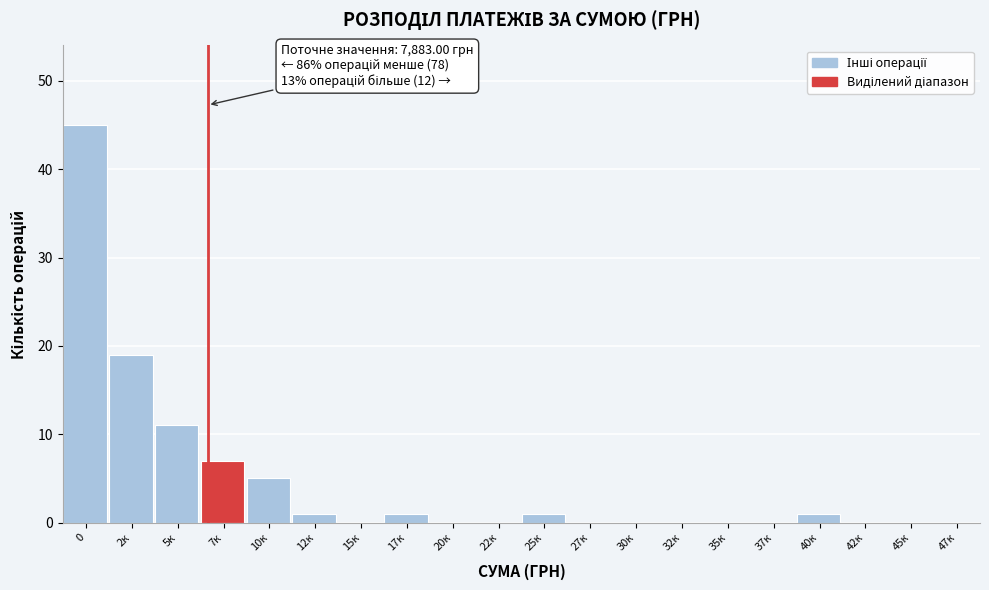

Reading left to right, extract all data points from this chart.

0=45	2к=19	5к=11	7к=7	10к=5	12к=1	15к=0	17к=1	20к=0	22к=0	25к=1	27к=0	30к=0	32к=0	35к=0	37к=0	40к=1	42к=0	45к=0	47к=0